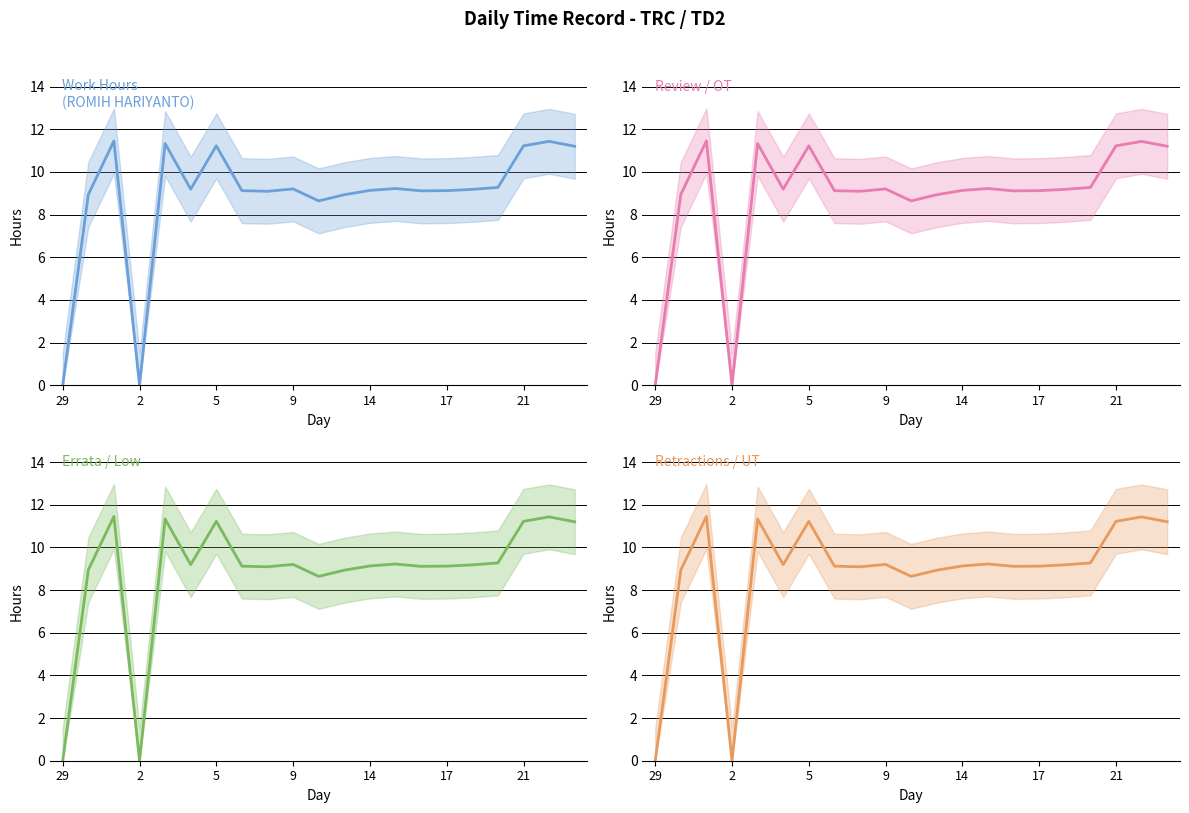

The Review / OT series shows 16.3 at 21. True or false?

False